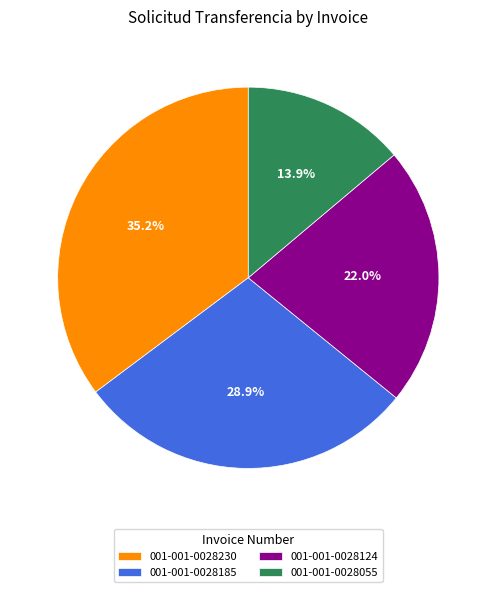

What percentage do 001-001-0028055 and 001-001-0028185 together represent?

42.8%